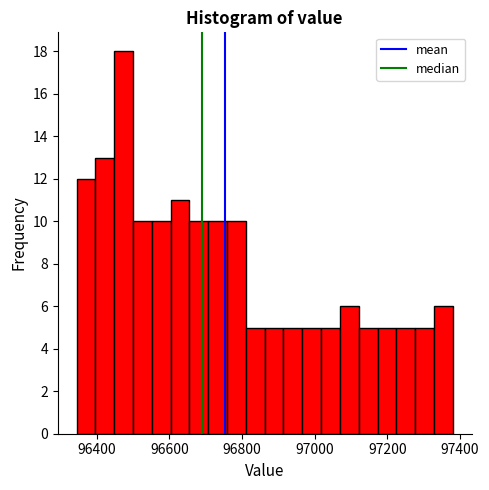

Read against the x-axis, roughly where is the centre of the tallest bar?

96480